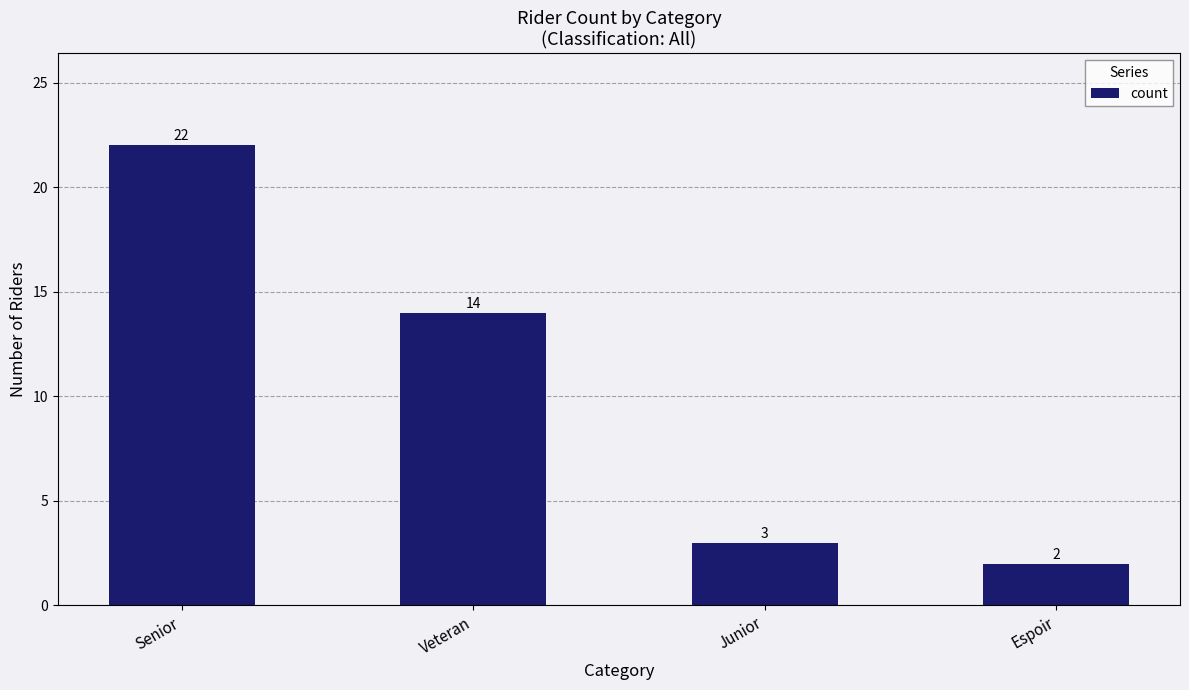

What is the ratio of the value at Veteran to the value at Junior?

4.7